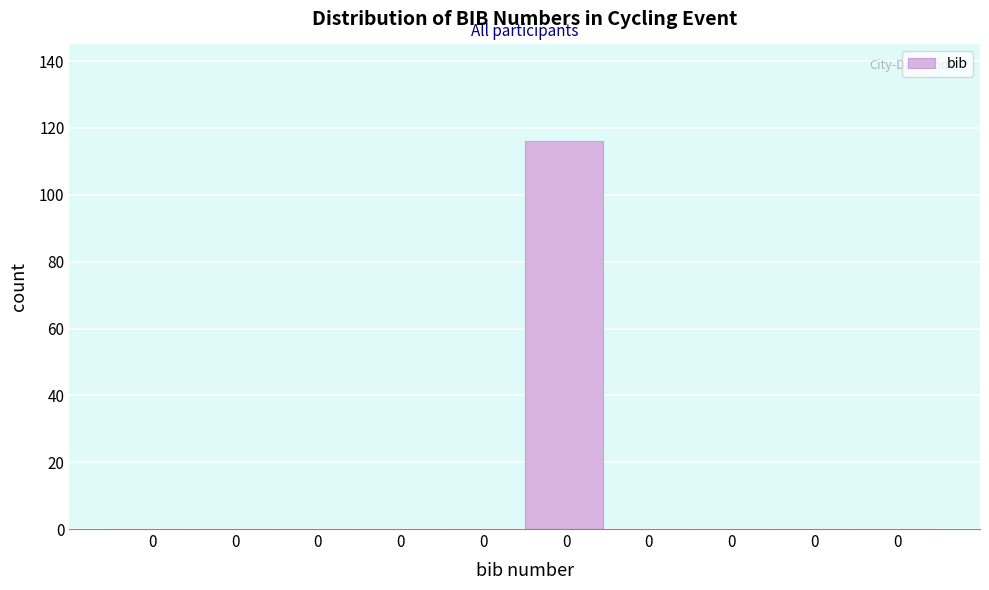

Are the bars horizontal?

No